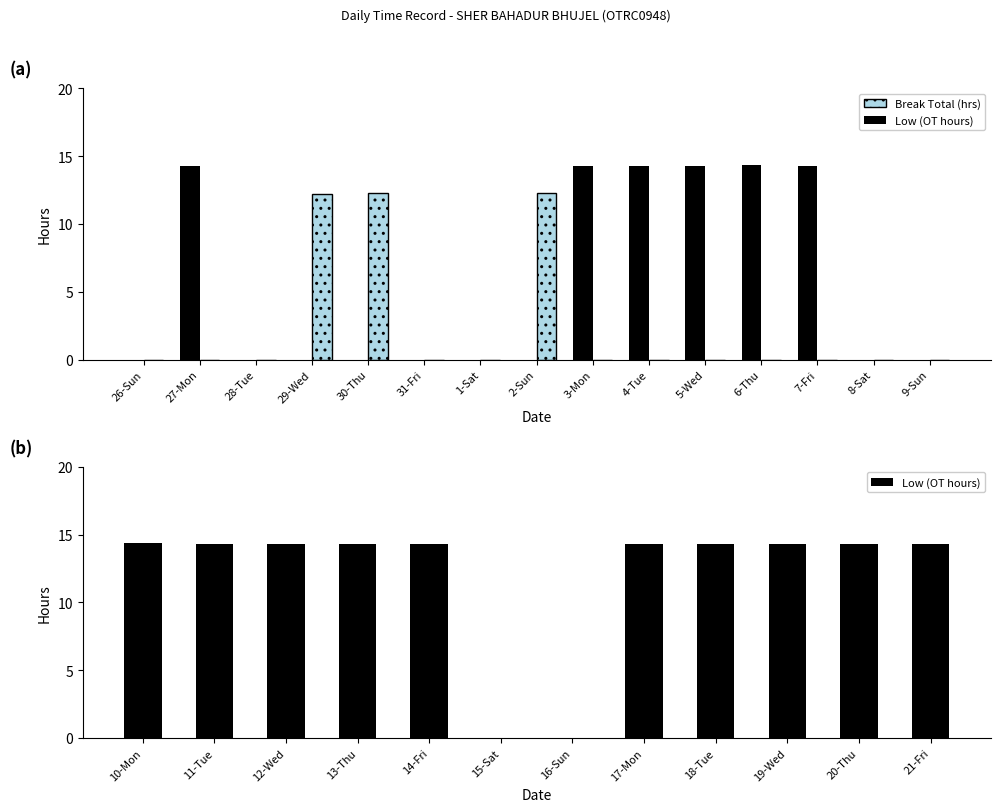

What is the label of the 15th bar from the right?

7-Fri